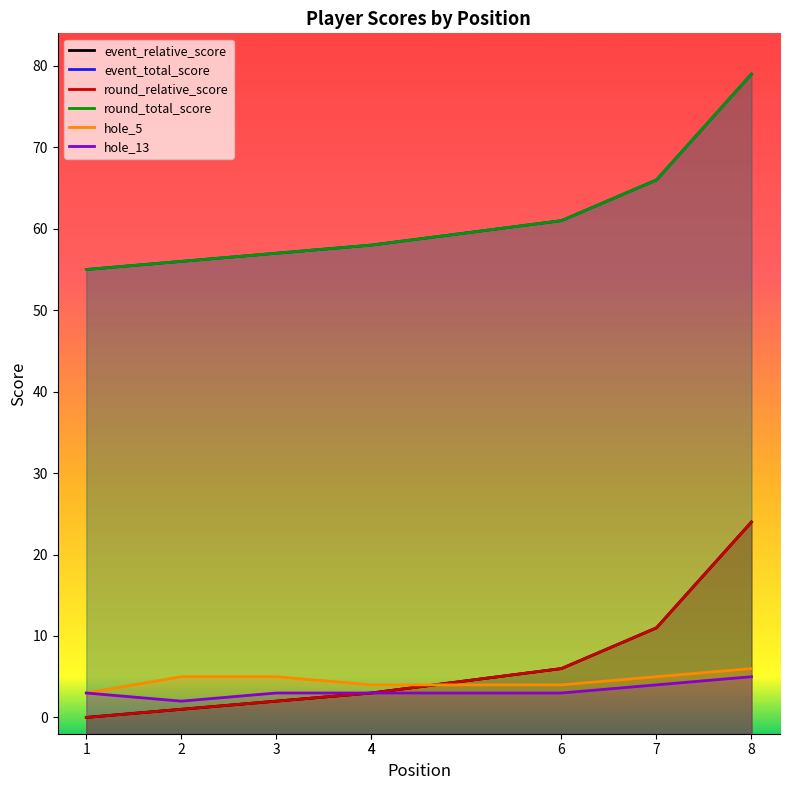

At which category is the sum across all series the highest?

8